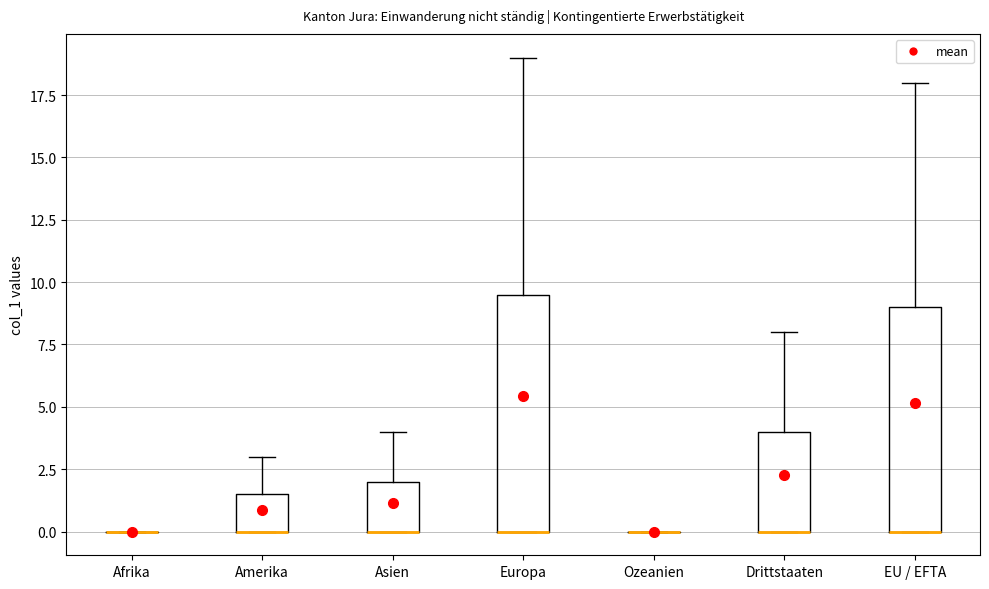

Comparing the boxes themselves (not the whiskers), which one is the tallest?

Europa